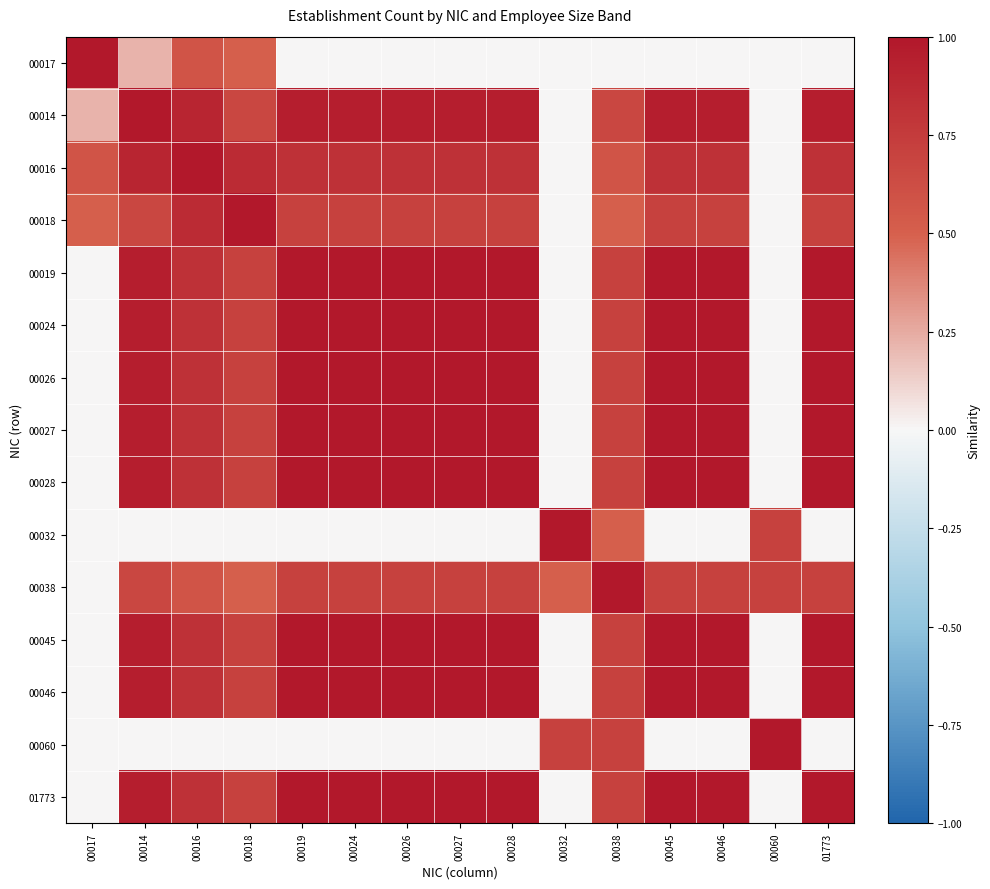

What is the difference between the highest and lowest values at 00038?

1.0